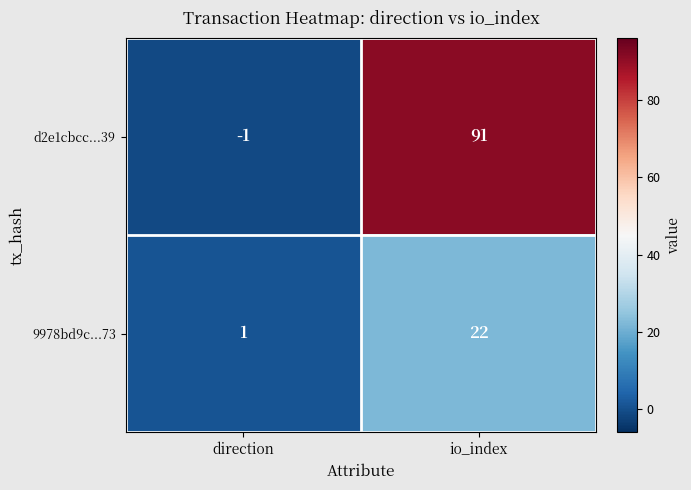

At io_index, list the series in order from largest to smallest.

d2e1cbcc...39, 9978bd9c...73